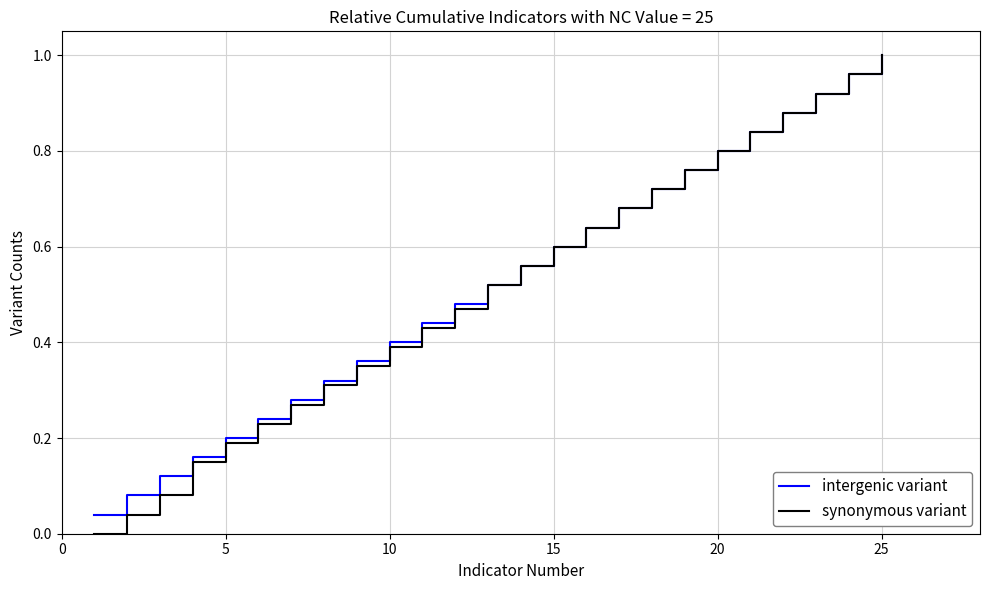

Which series has the largest range (max minus min)?

synonymous variant